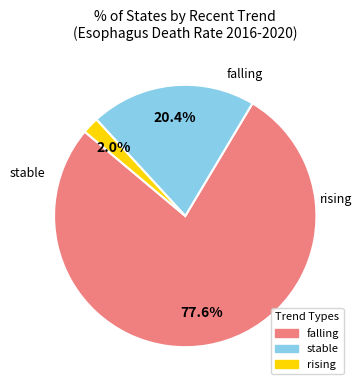

Count the number of slices in the pie.

3